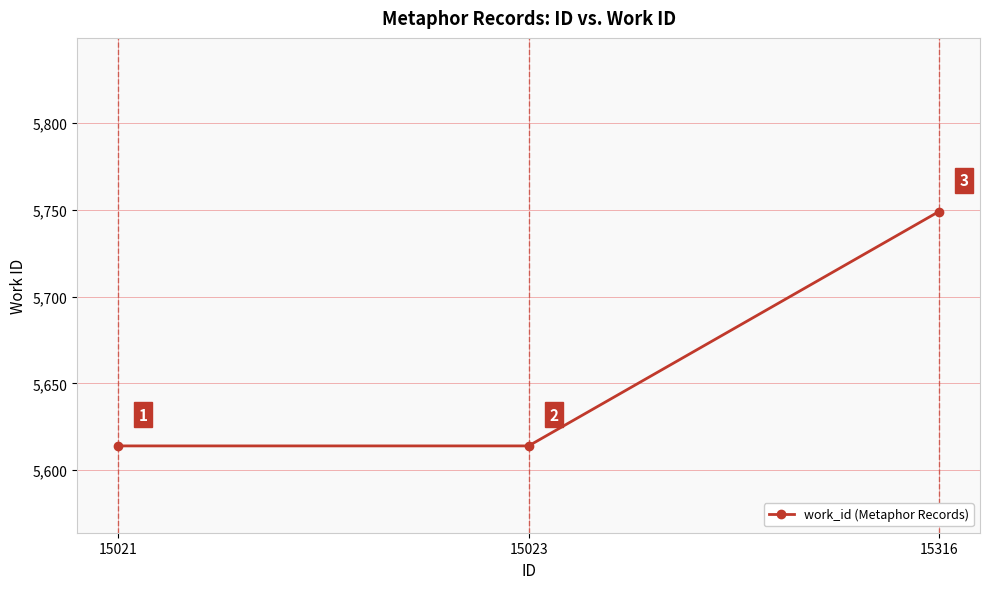

Which category has the highest value across all series?

15316